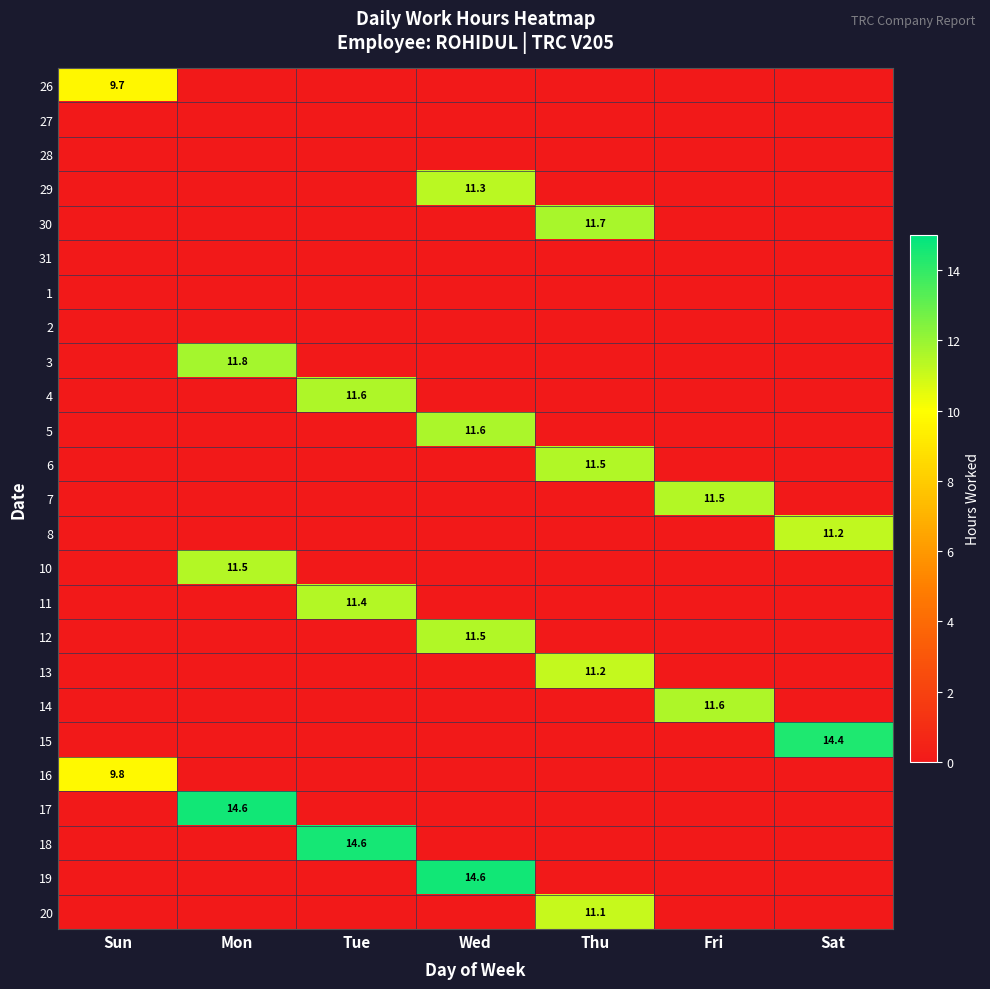

How many values in the 16 series exceed 0?

1